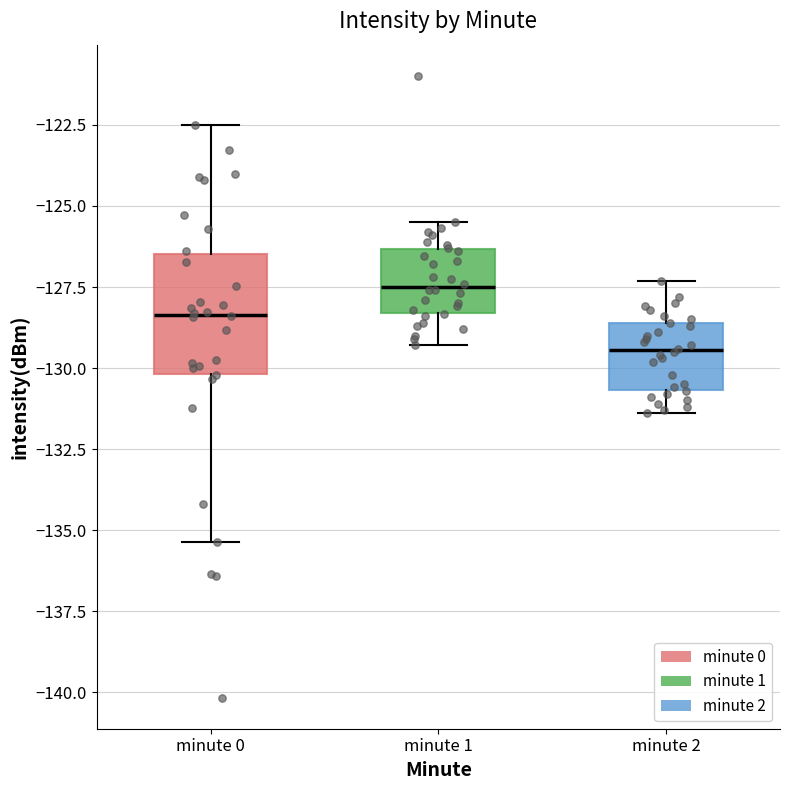

Reading left to right, read every box against the y-axis: the position of its median line, the range the box covers, and the ends of its whiskers. The values are not printed on the chart, so give them approximately, as read against the axis.

minute 0: median -128.5, box -130.0 to -126.5, whiskers -135.5 to -122.5
minute 1: median -127.5, box -128.5 to -126.5, whiskers -129.5 to -125.5
minute 2: median -129.5, box -130.5 to -128.5, whiskers -131.5 to -127.5